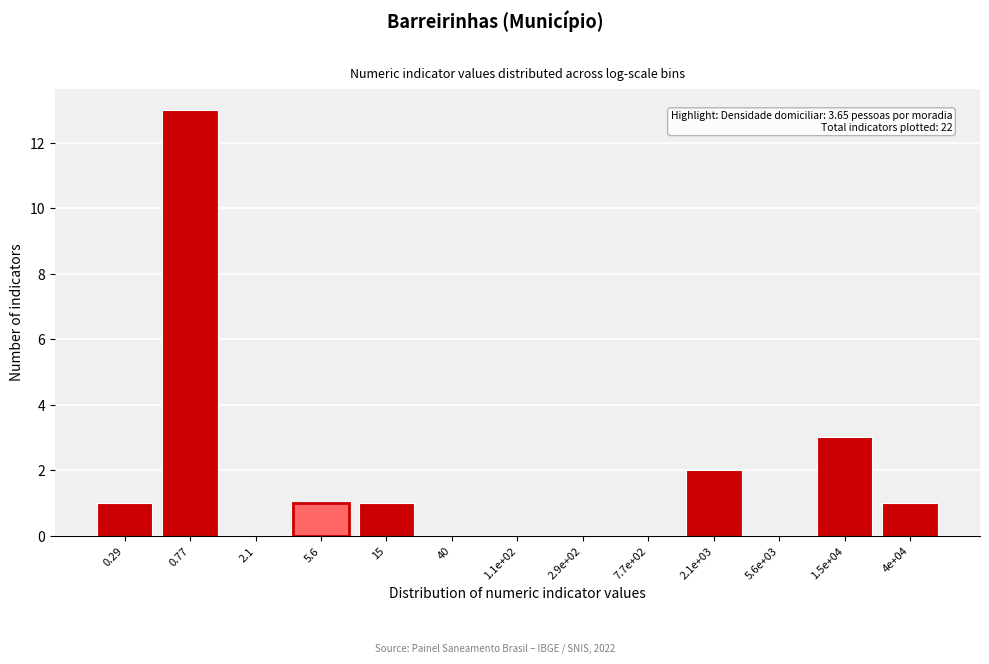

Reading right to left, list all the values displayed in this chart.

4e+04=1	1.5e+04=3	5.6e+03=0	2.1e+03=2	7.7e+02=0	2.9e+02=0	1.1e+02=0	40=0	15=1	5.6=1	2.1=0	0.77=13	0.29=1